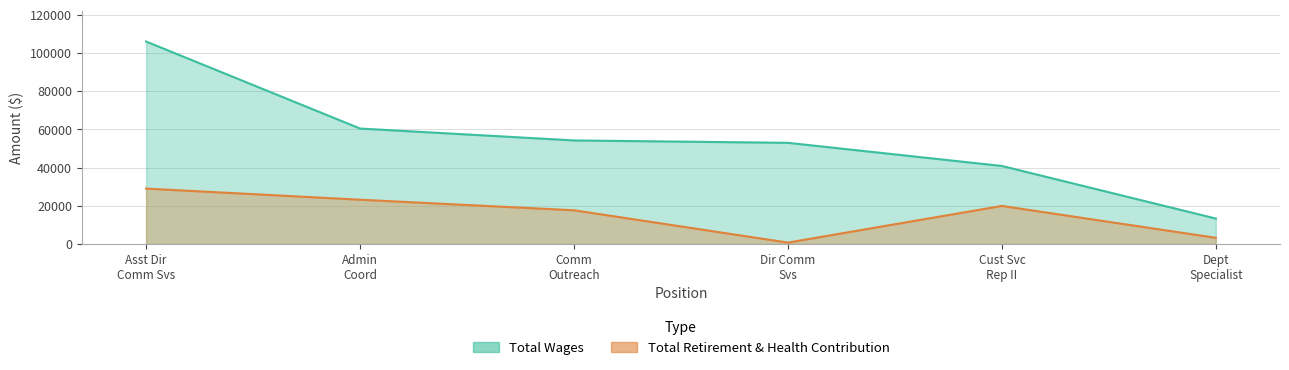

In Total Retirement & Health Contribution, how many points are lower than both neighbors (excluding endpoints)?

1